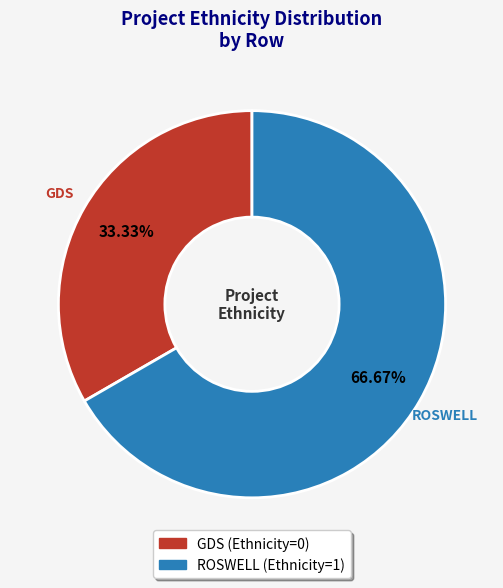

What percentage is the ROSWELL slice, to the nearest percent?

67%